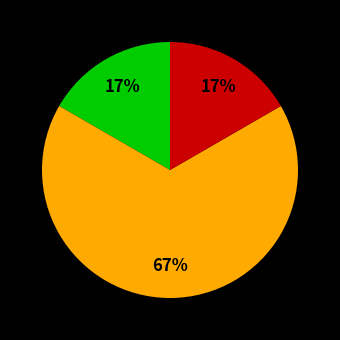

Does any single category account for the majority?

Yes